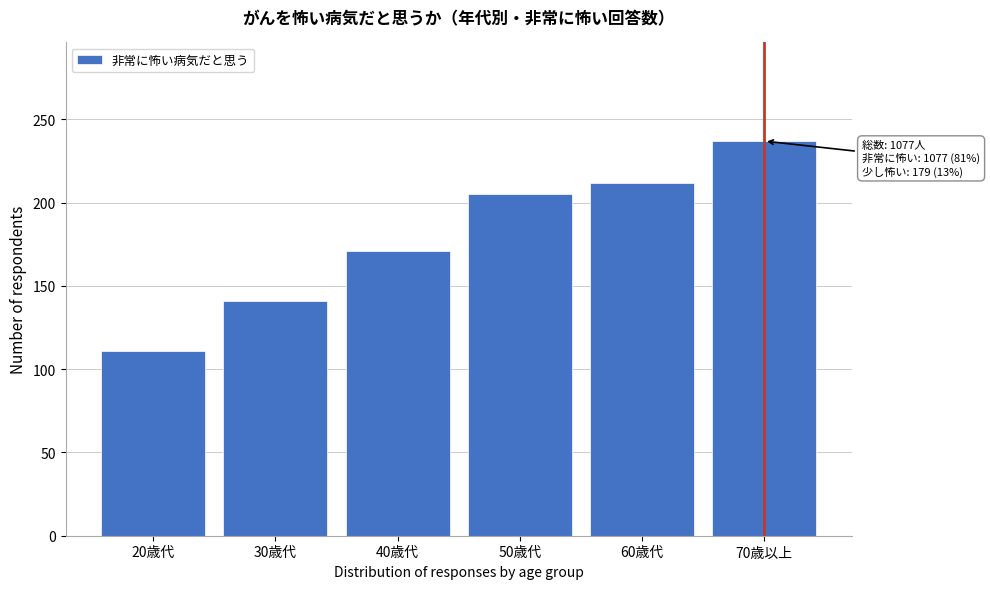

Reading left to right, list all the values displayed in this chart.

20歳代=111	30歳代=141	40歳代=171	50歳代=205	60歳代=212	70歳以上=237